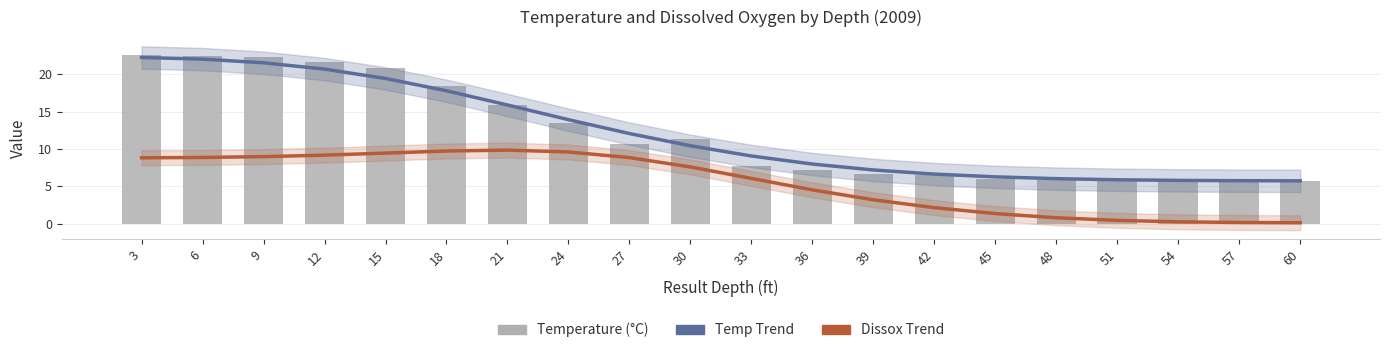

What is the difference between the maximum and minimum values in the Temperature Trend series?

16.5